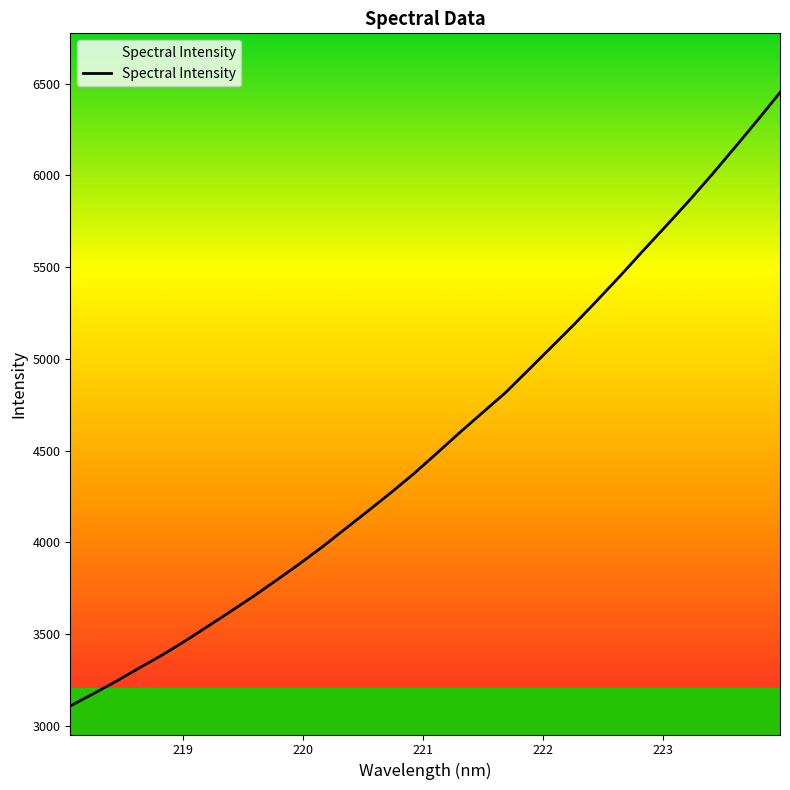

What is the difference between the maximum and minimum values?

3341.7